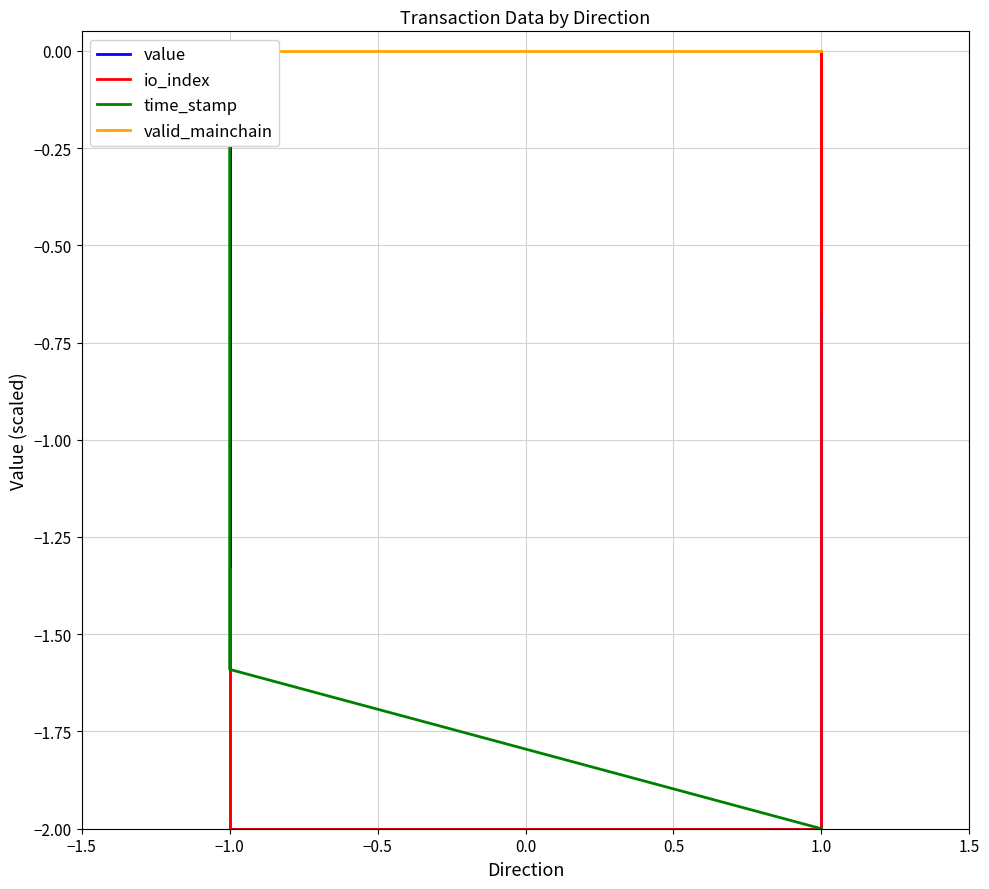

List the series in order of their peak value, highest first.

value, io_index, time_stamp, valid_mainchain